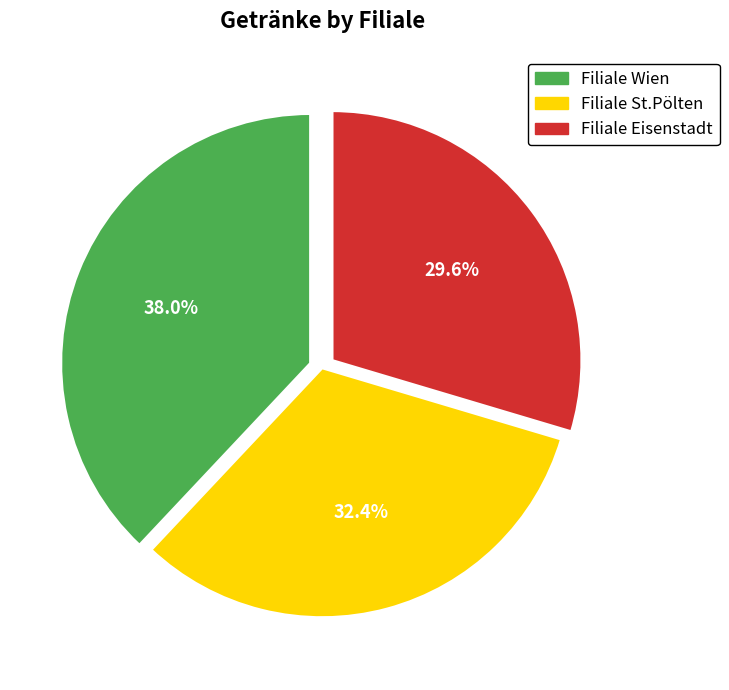

How many slices are in this pie chart?

3